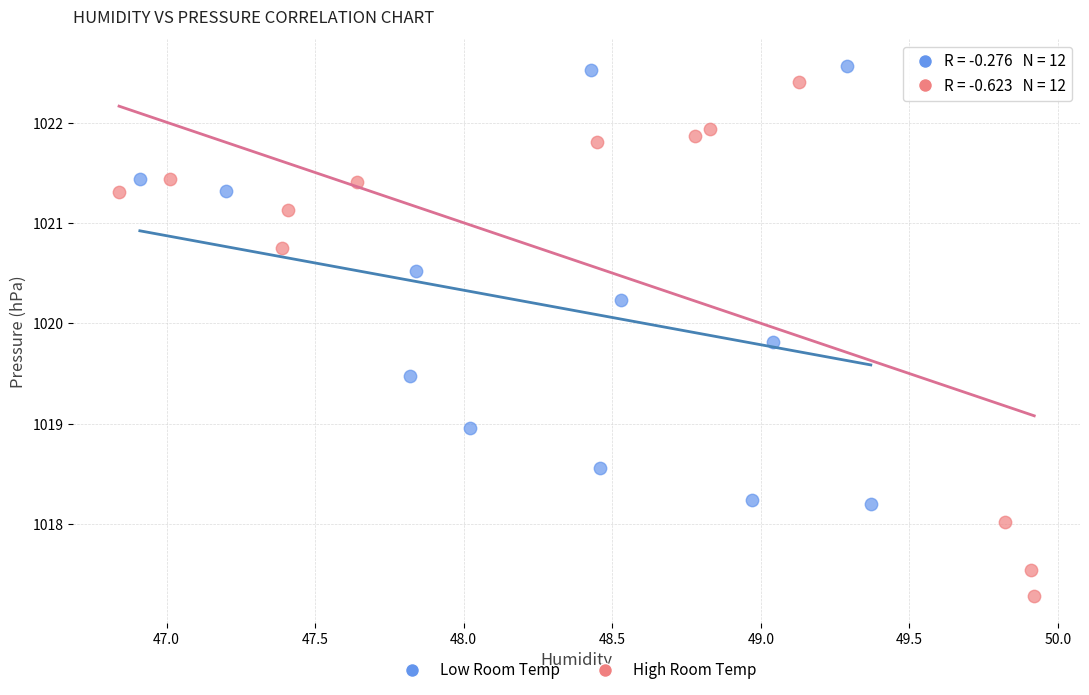

Which series has the widest spread of Y values?

High Room Temp